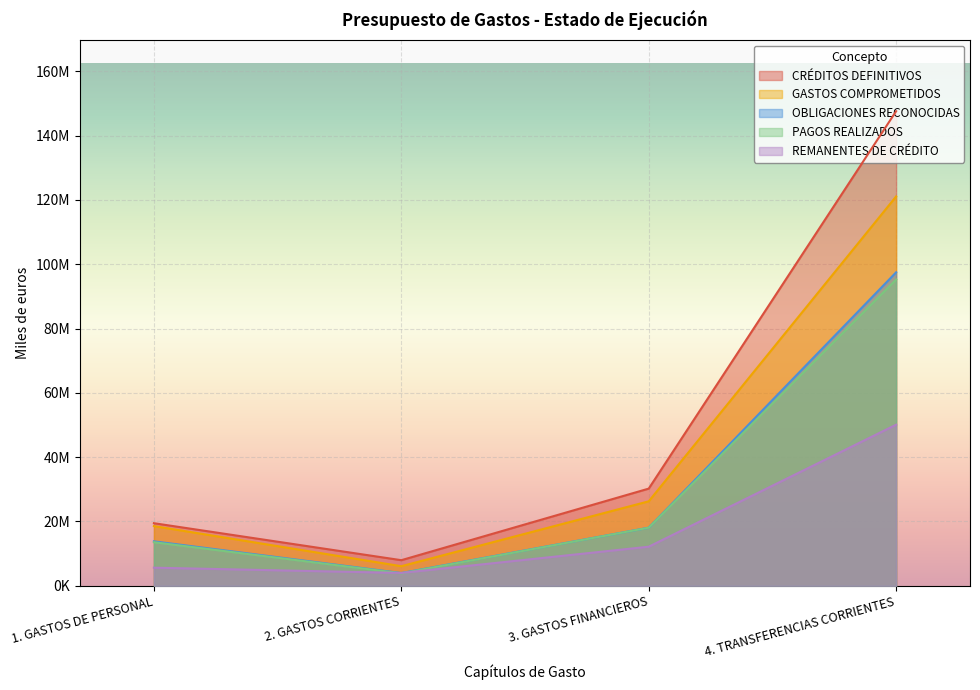

Rank the series by their maximum value, from lowest to highest.

REMANENTES DE CRÉDITO, PAGOS REALIZADOS, OBLIGACIONES RECONOCIDAS, GASTOS COMPROMETIDOS, CRÉDITOS DEFINITIVOS